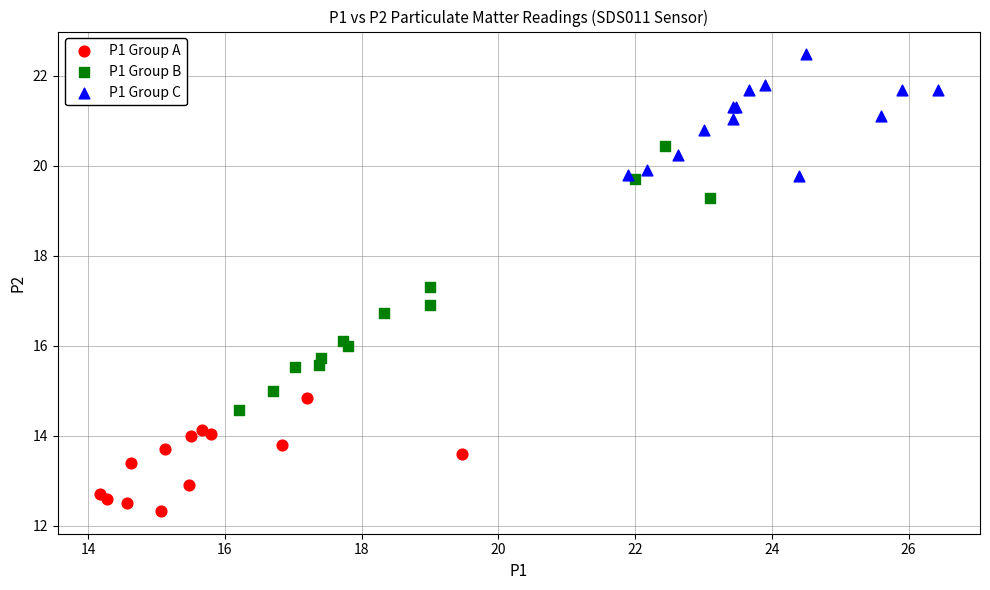

Which series contains the lowest Y value?

P1 Group A